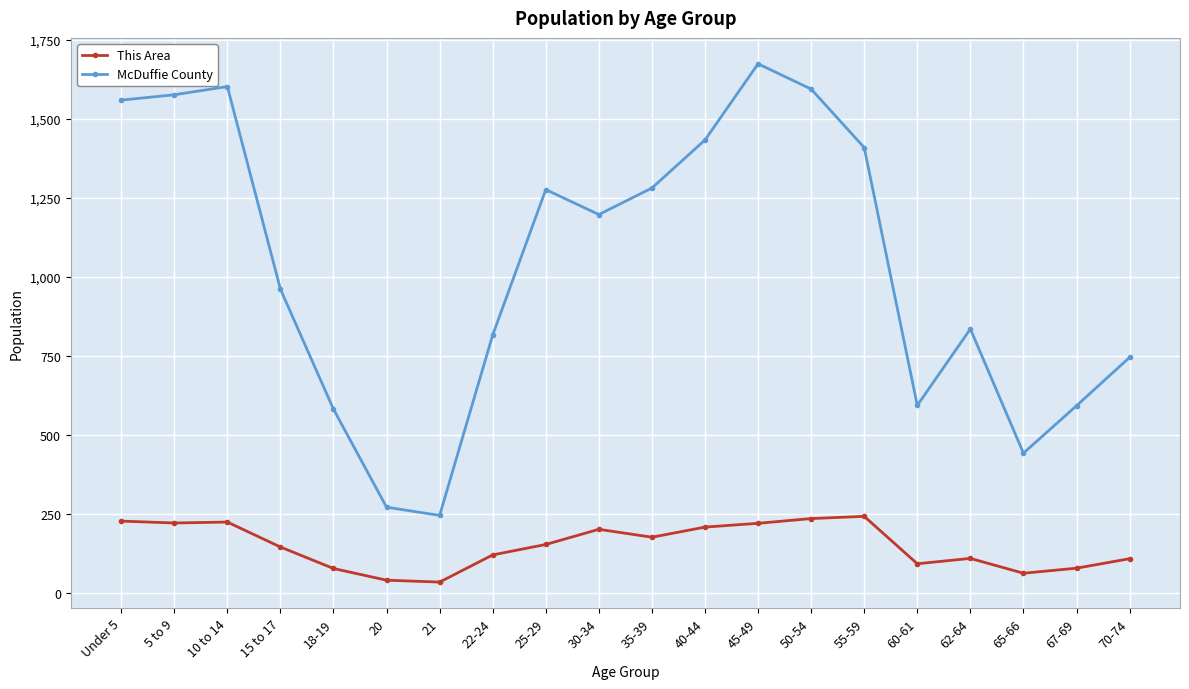

Which series has the widest spread of values?

McDuffie County